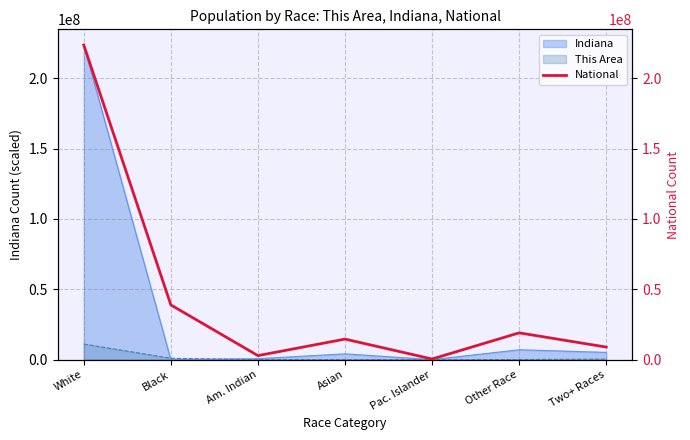

What value does the data have at Other Race, to the nearest 50?

19107350